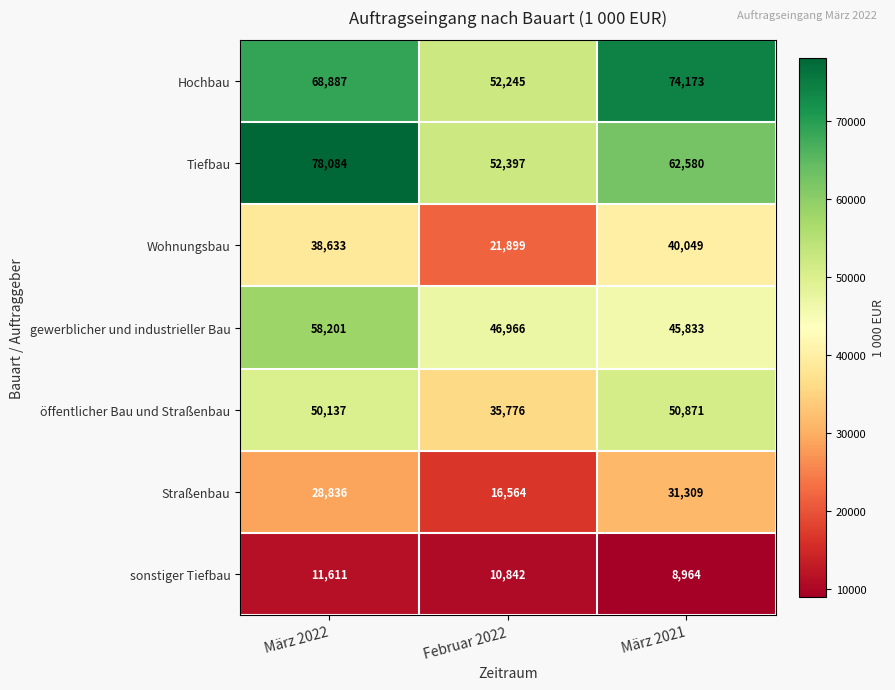

What is the sum of all sonstiger Tiefbau values?

31417